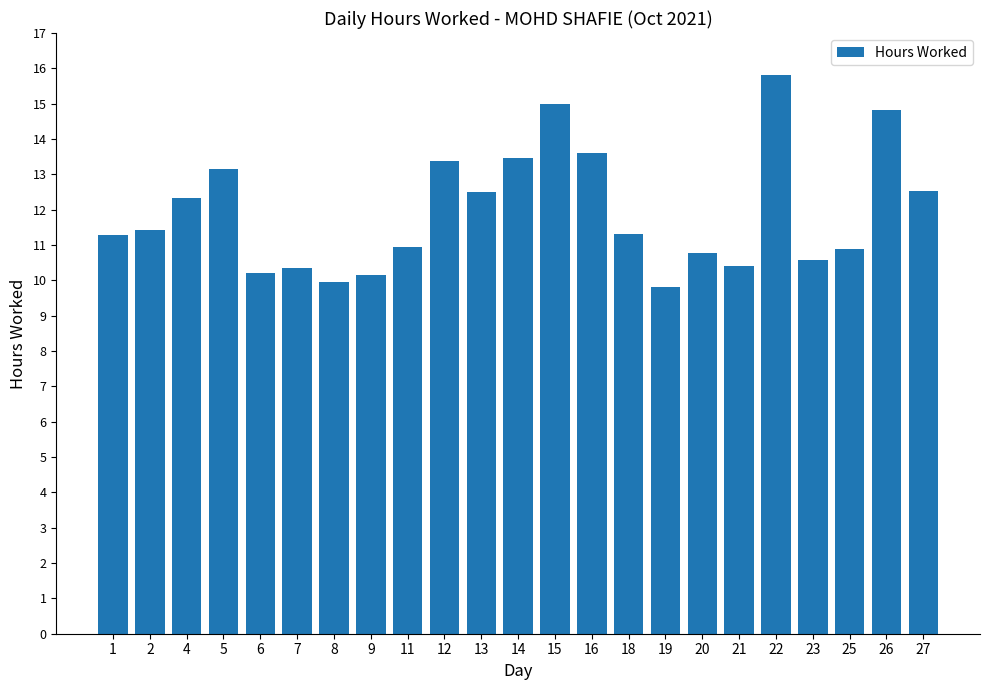

What is the minimum value shown in the chart?

9.8